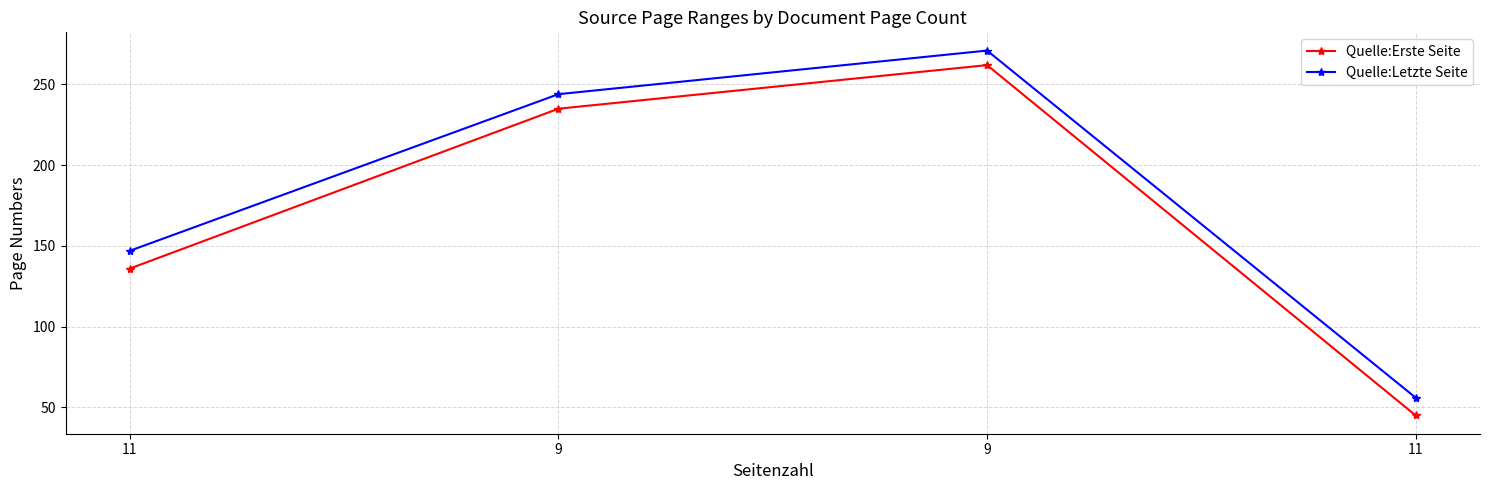

How many values in the Quelle:Erste Seite series are below 235?

2